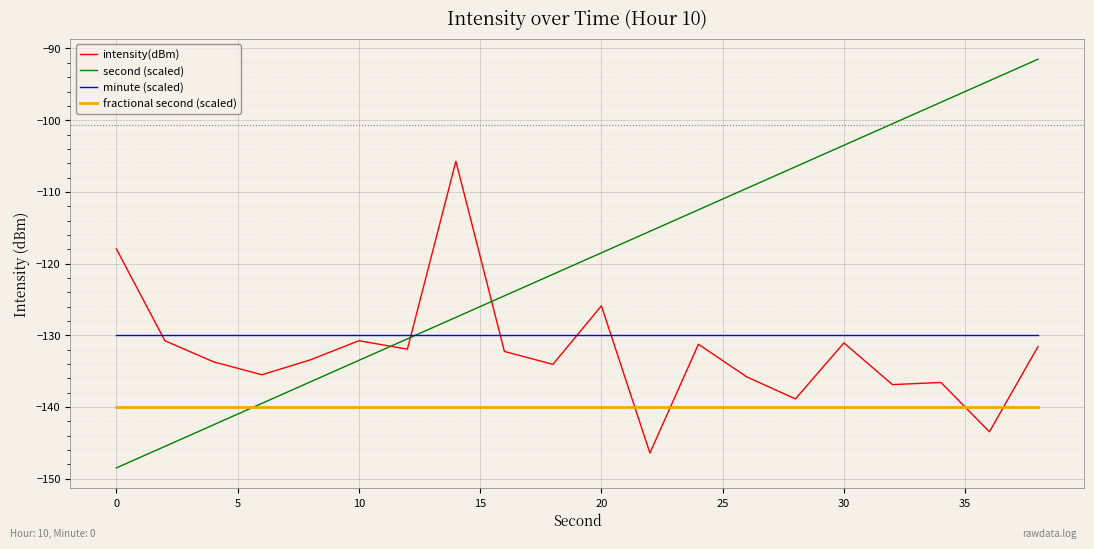

Does the chart display data point markers on the line(s)?

No